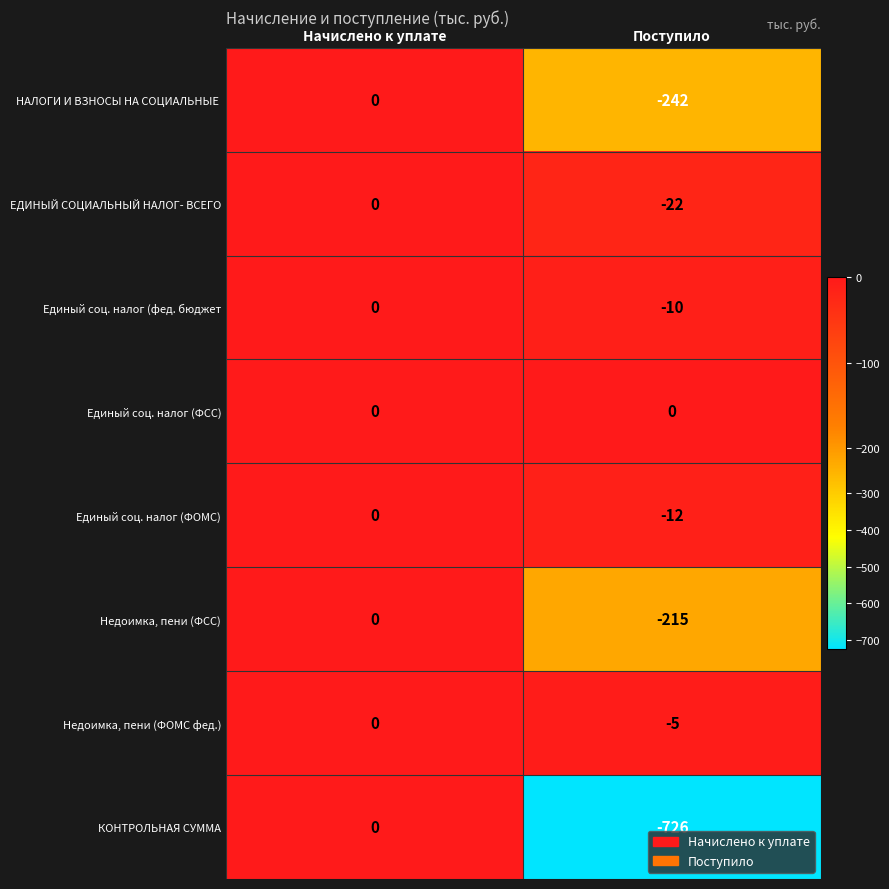

What is the spread (max minus min) of values at Поступило?

726